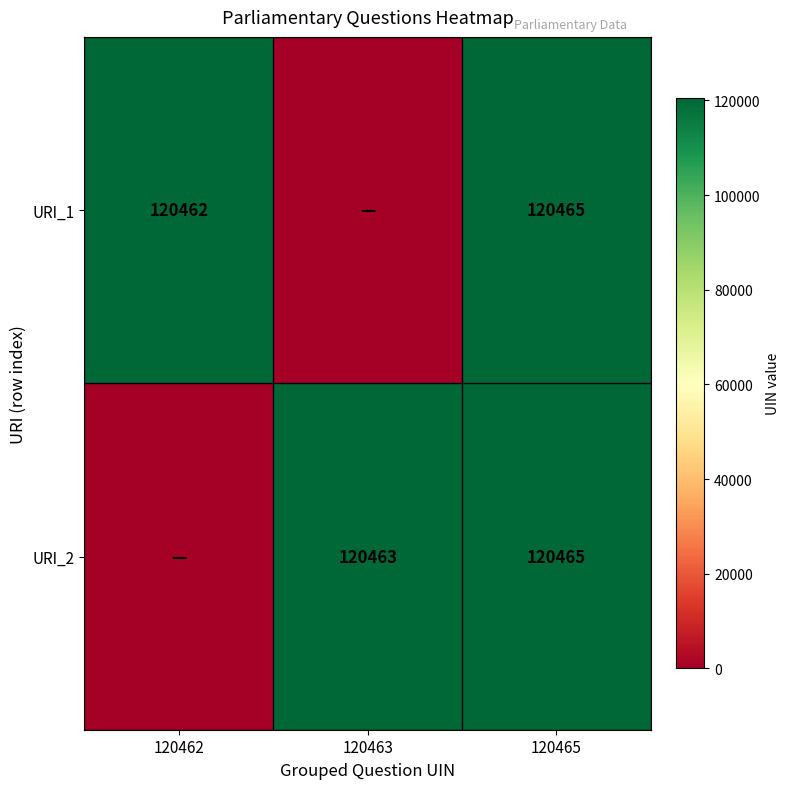

Which has a higher value, 120463 or 120462?

120462